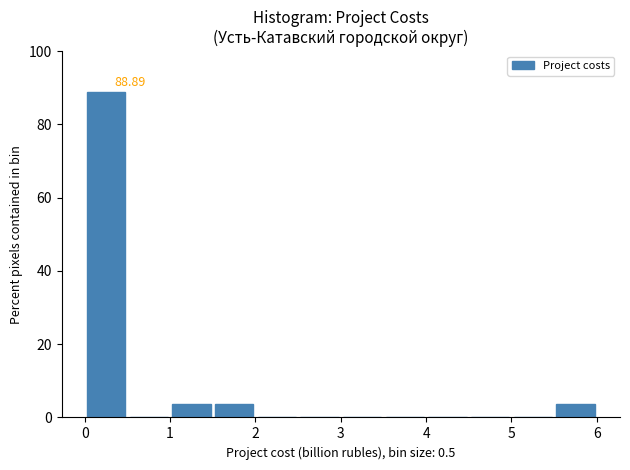

Over which range of the x-axis is the bar tallest?

0.0 to 0.5